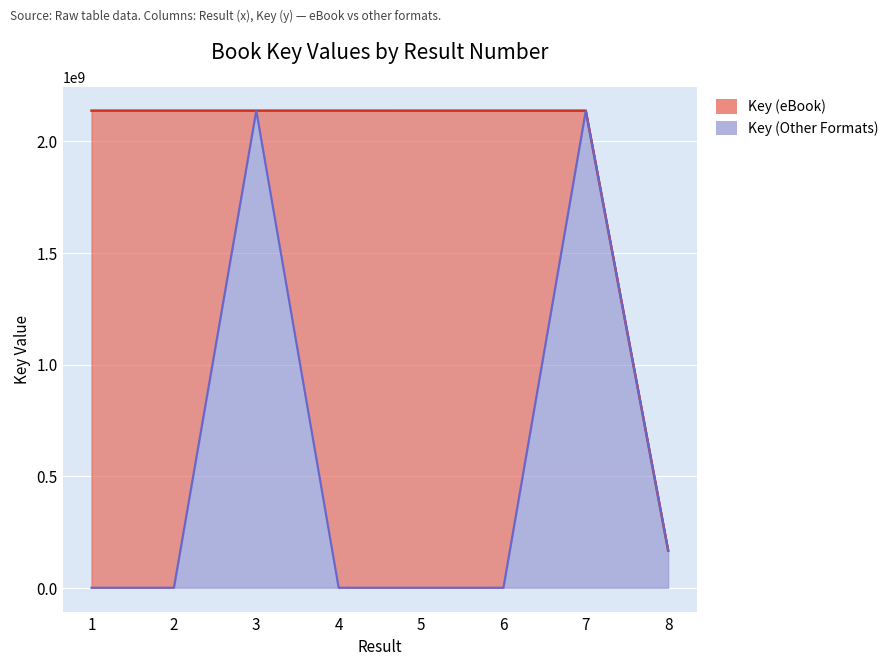

Is the value of Key (eBook) at 2 greater than the value of Key (Other Formats) at 8?

Yes